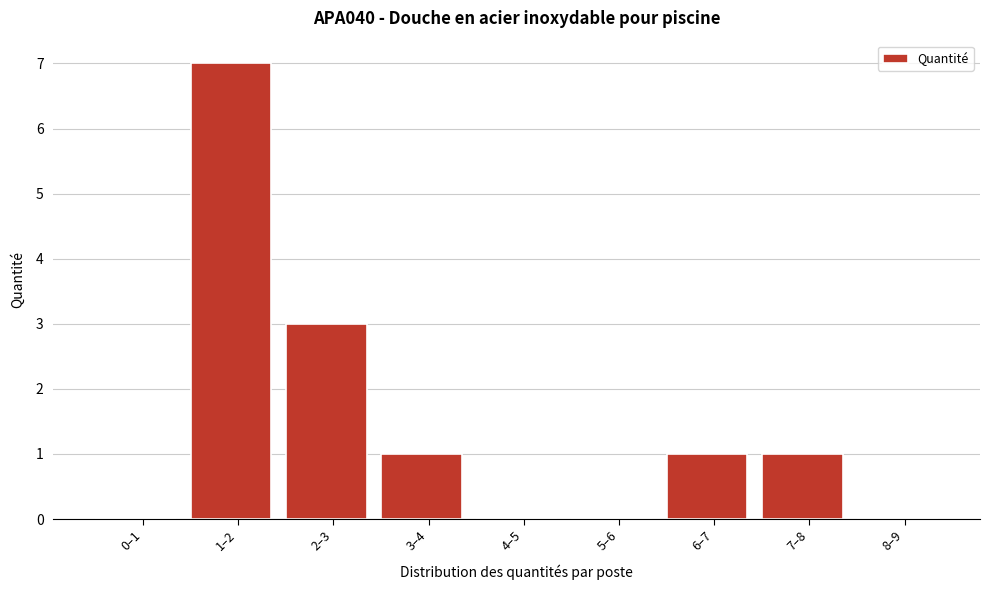

Reading left to right, what are all the values shown in this chart?

0–1=0	1–2=7	2–3=3	3–4=1	4–5=0	5–6=0	6–7=1	7–8=1	8–9=0